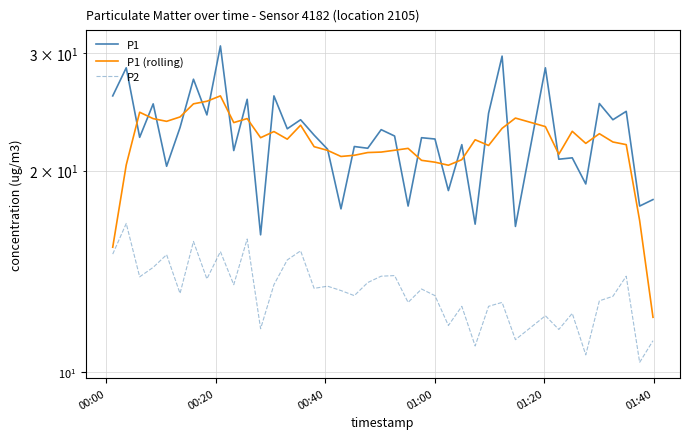

List the series in order of their peak value, highest first.

P1, P1 (rolling), P2